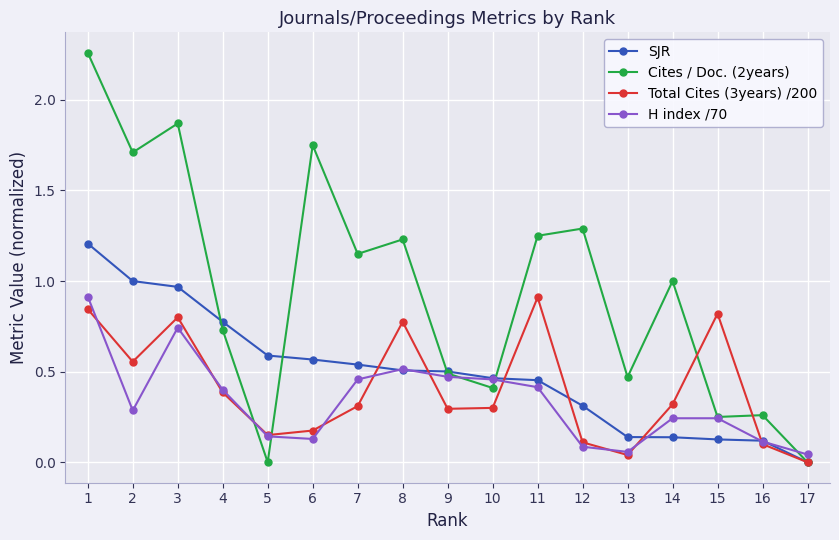

At how many categories does at least one series exceed 0?

17